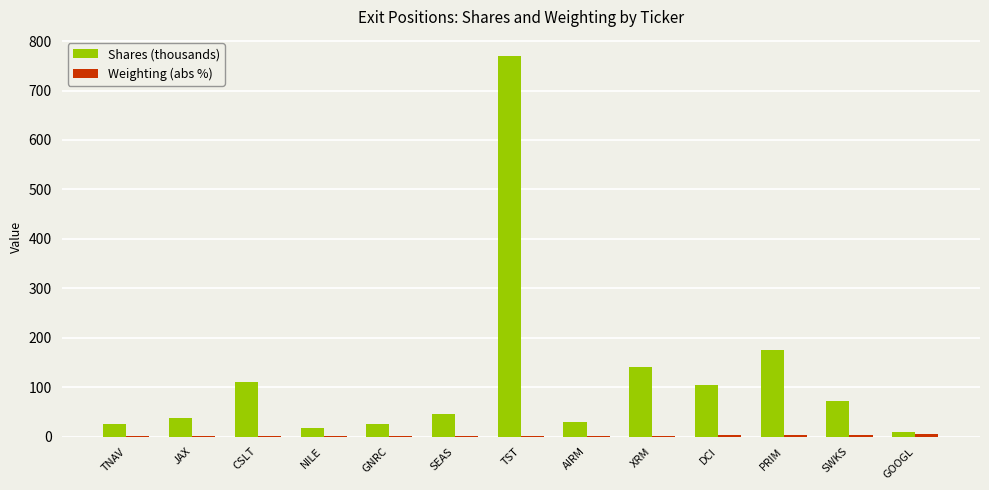

What value does the Shares (thousands) series have at JAX?

37.6